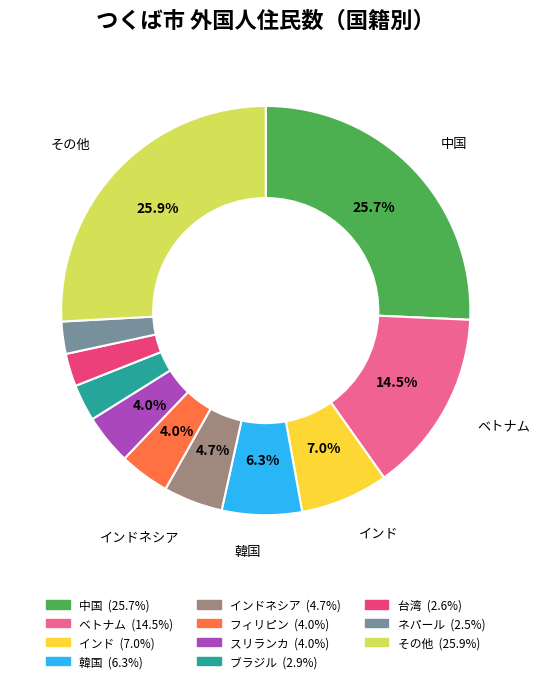

Is there any slice that represents more than half of the pie?

No